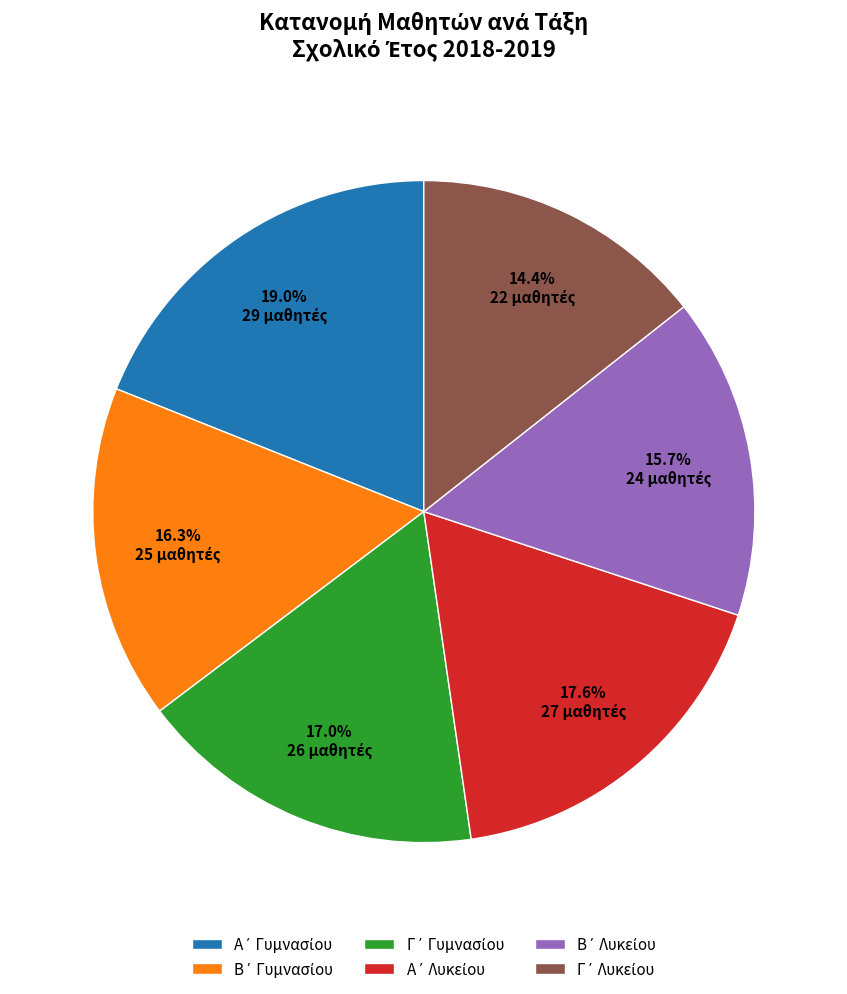

Is there any slice that represents more than half of the pie?

No